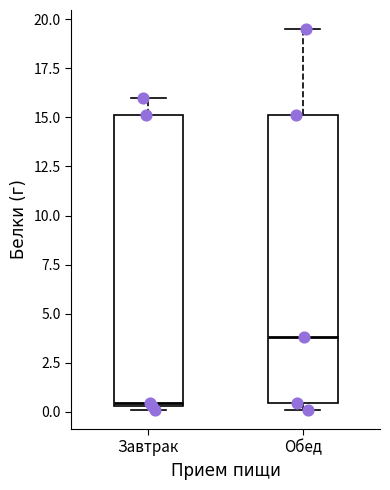

Reading left to right, transcribe this box plot: for each box, give where its median line is, the range the box spans, and where its two whiskers end, as read against the y-axis. The values are not printed on the chart, so give them approximately, as read against the axis.

Завтрак: median 0.5 (just above the box's lower edge), box 0.5 to 15.0, whiskers 0.0 to 16.0
Обед: median 4.0, box 0.5 to 15.0, whiskers 0.0 to 19.5